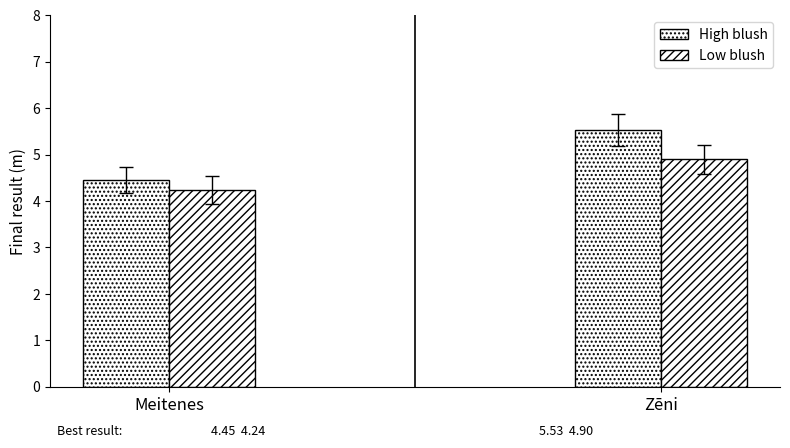

How many bars are there in each group?

2